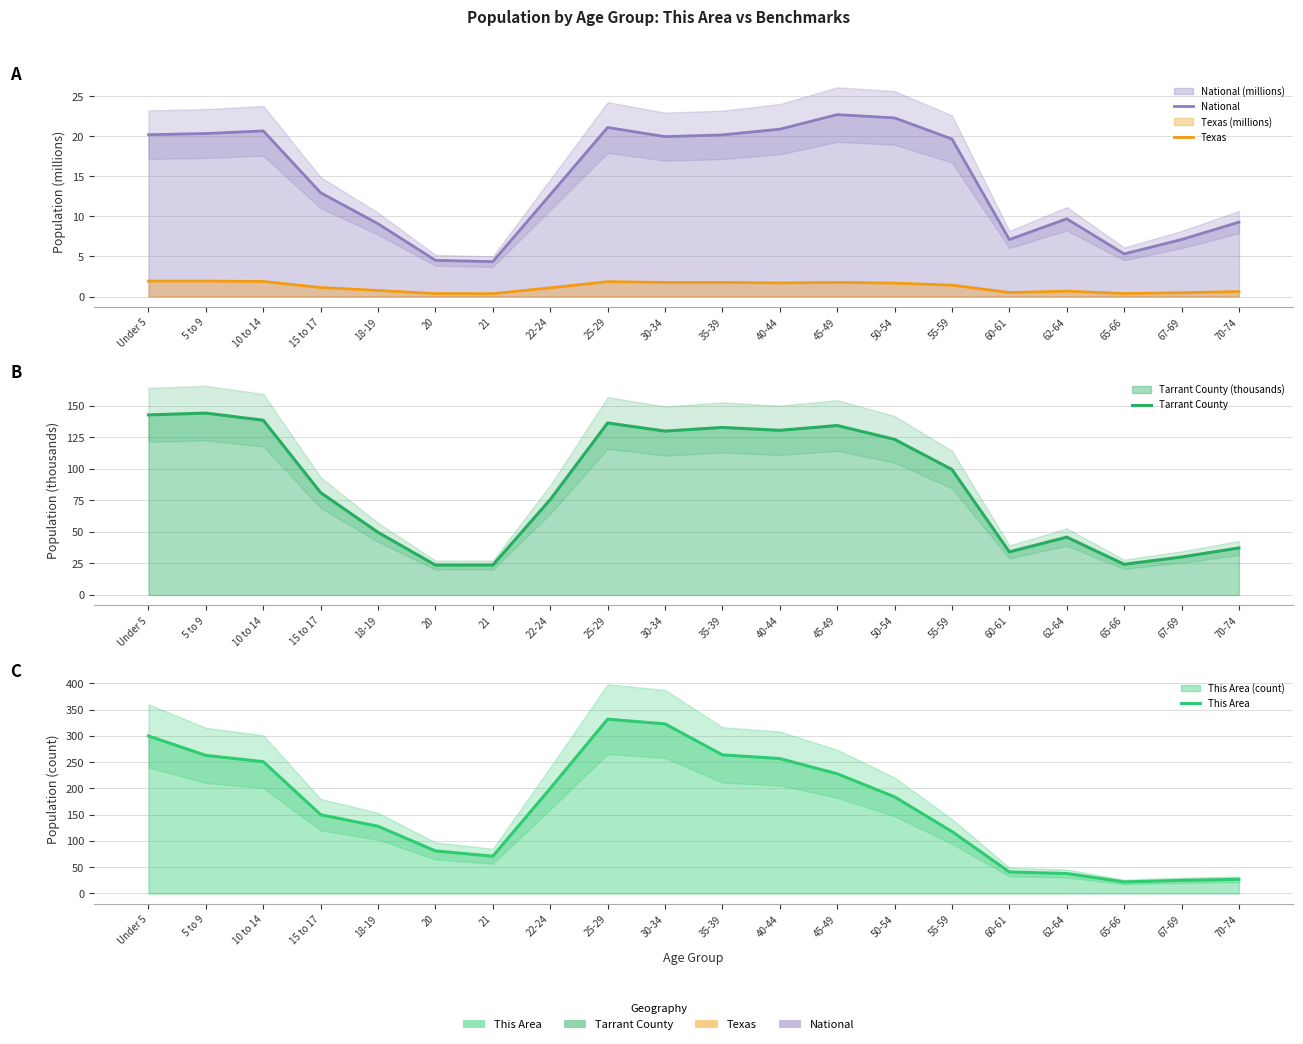

True or false: National and Texas cross at least once.

False